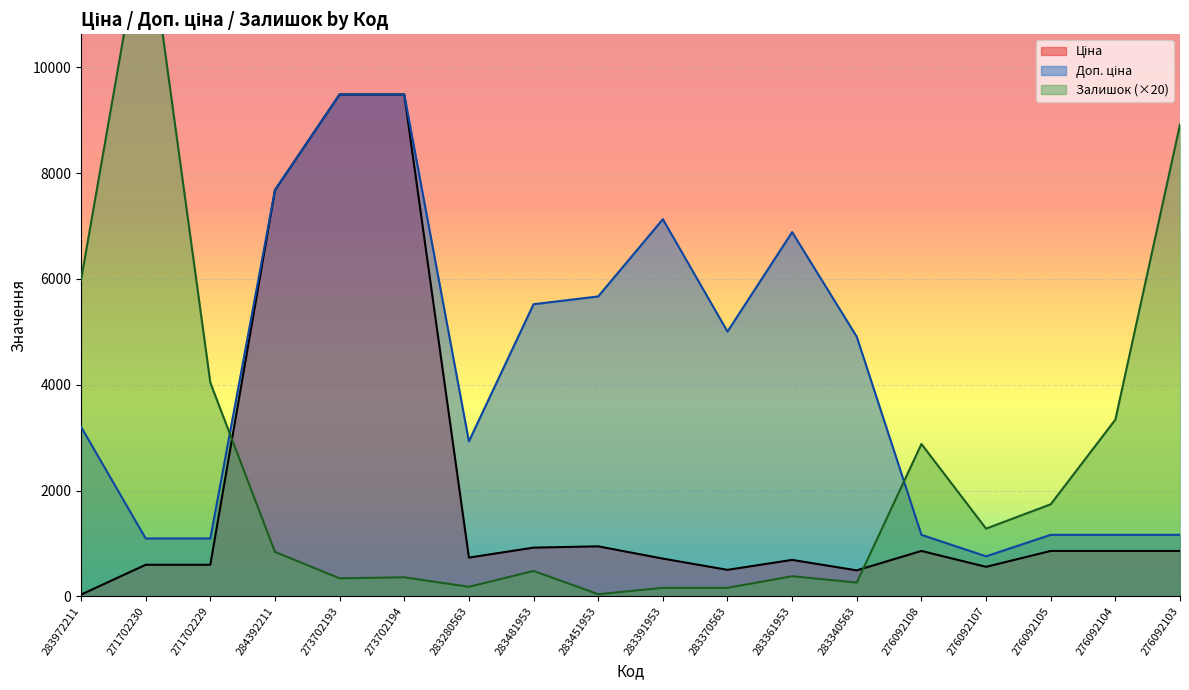

Is it true that Доп. ціна equals 5669.5 at 283451953?

True